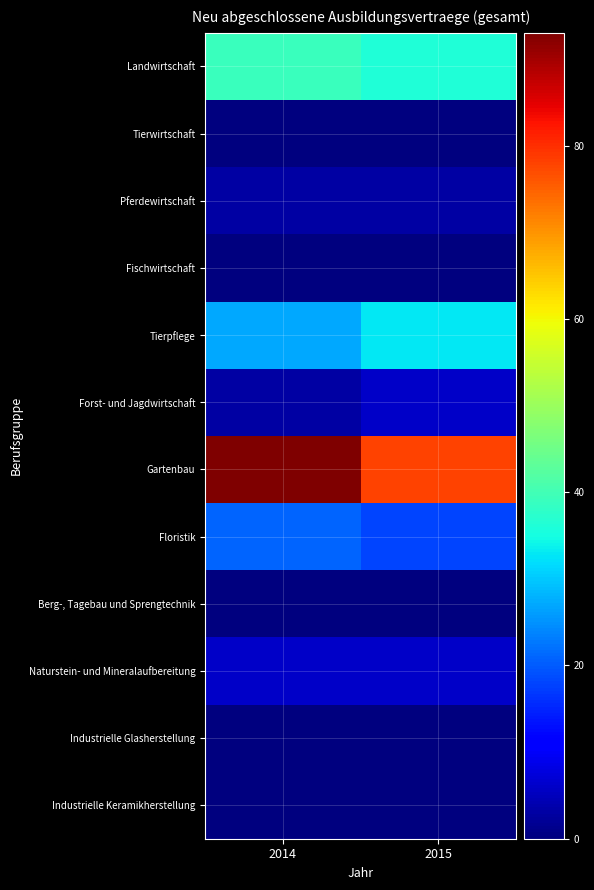

Which has a higher value, 2015 or 2014?

2014